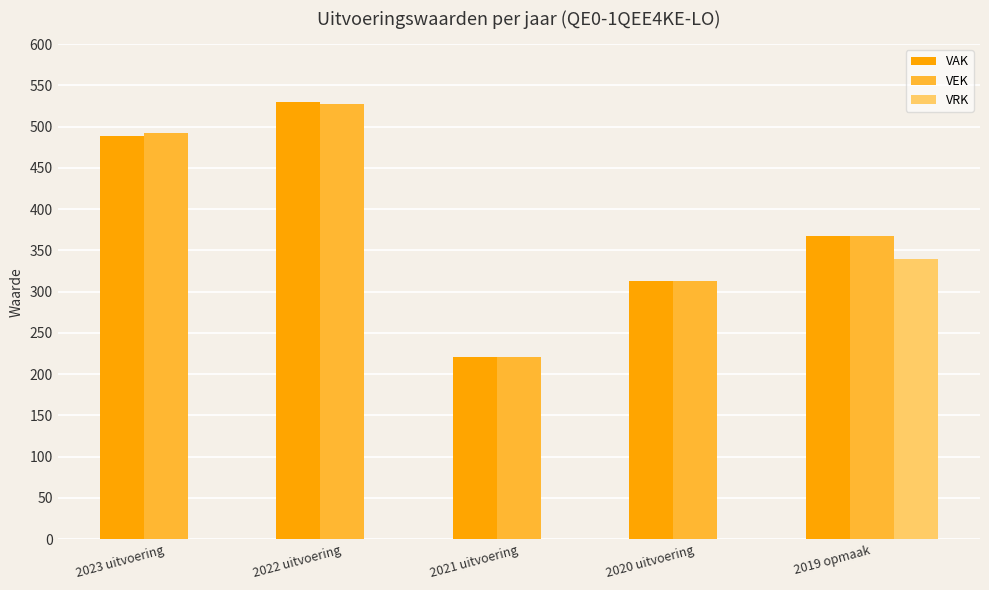

What is the maximum value shown in the chart?

530